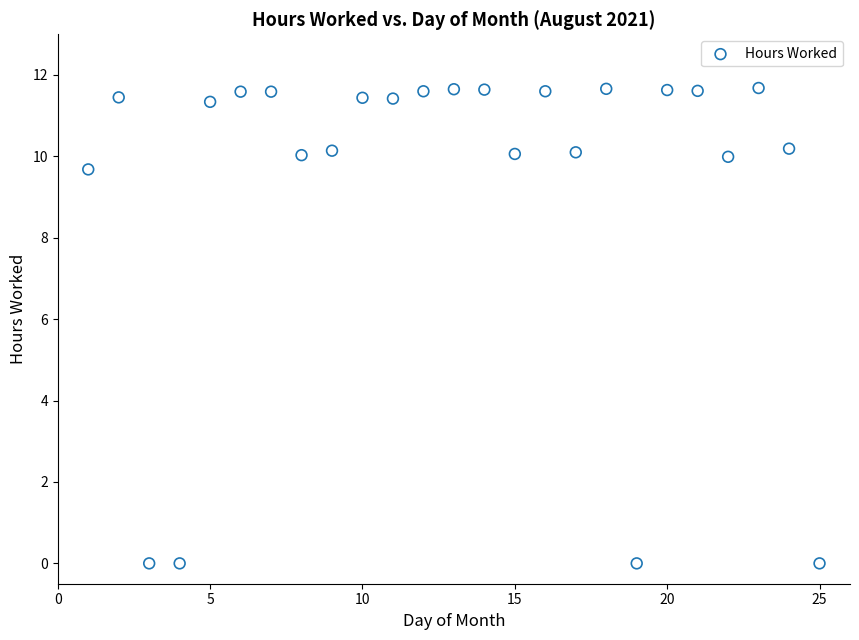

What Y value in the scatter plot is closest to 5?

9.7